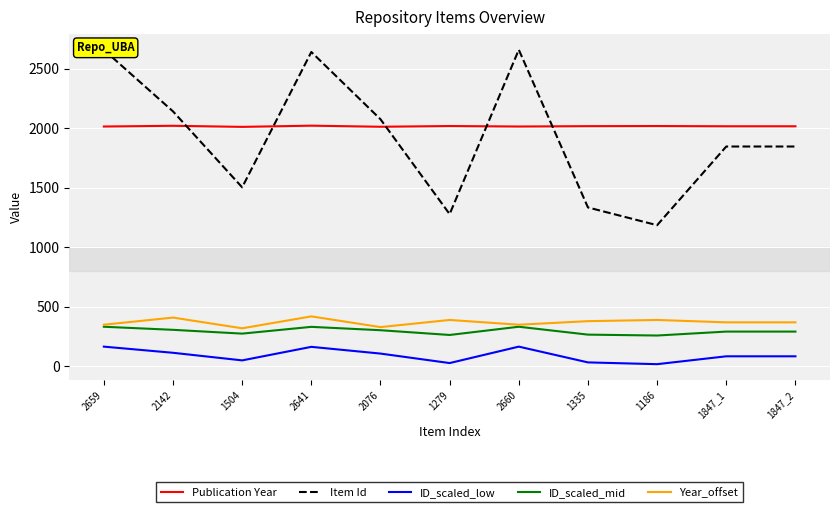

Where is the first local maximum for ID_scaled_low?

2641